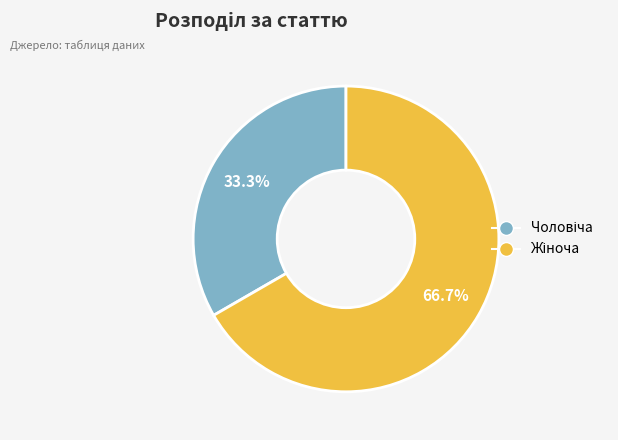

Is there any slice that represents more than half of the pie?

Yes